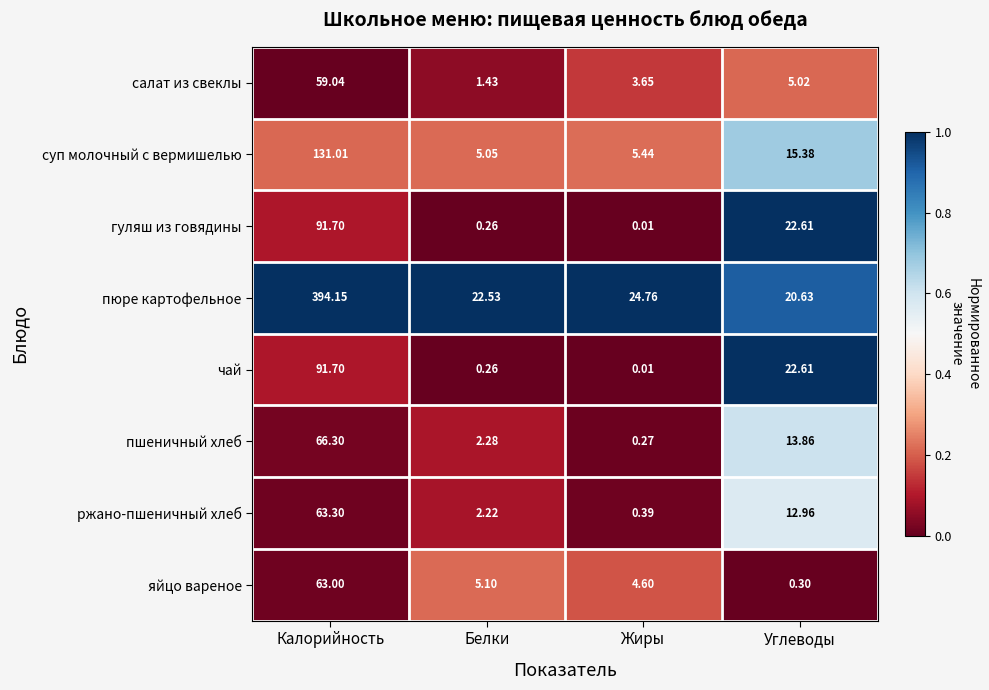

Between Белки and Жиры, which series saw the biggest shift?

пюре картофельное